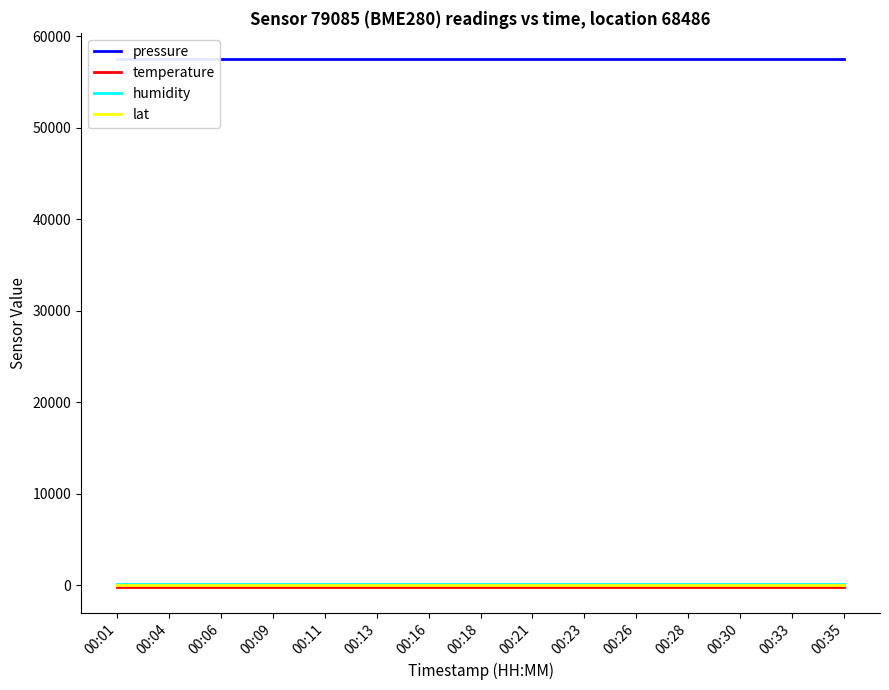

Rank the categories by temperature value from highest to lowest.

00:01, 00:04, 00:06, 00:09, 00:11, 00:13, 00:16, 00:18, 00:21, 00:23, 00:26, 00:28, 00:30, 00:33, 00:35